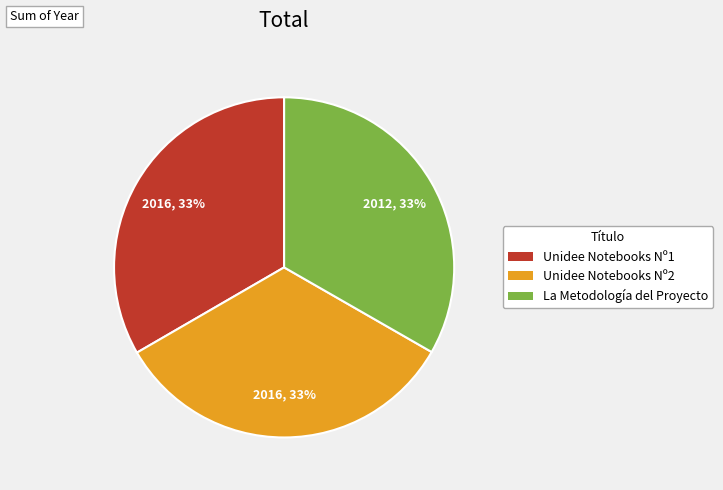

Do La Metodología del Proyecto and Unidee Notebooks Nº1 together represent more than half of the pie?

Yes